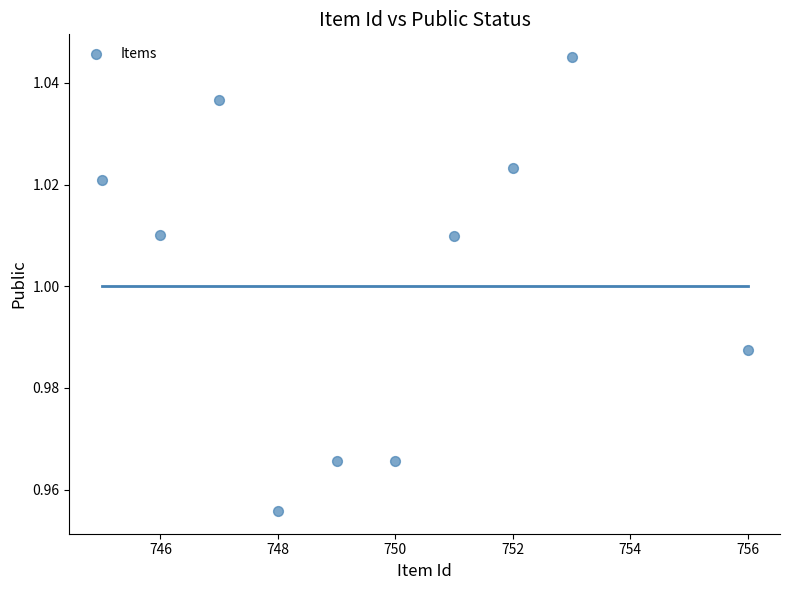

What is the range of X values (max minus min)?

11.0